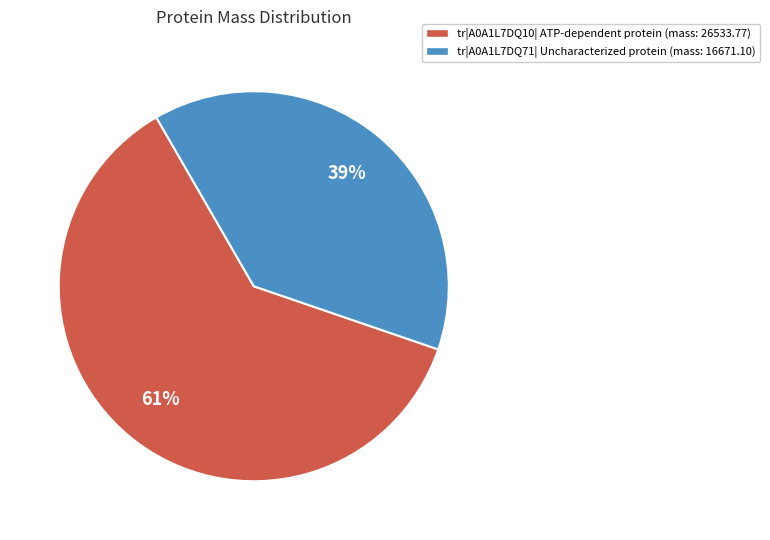

Approximately how many times larger is the value at tr|A0A1L7DQ10| ATP-dependent protein (mass: 26533.77) compared to tr|A0A1L7DQ71| Uncharacterized protein (mass: 16671.10)?

1.6